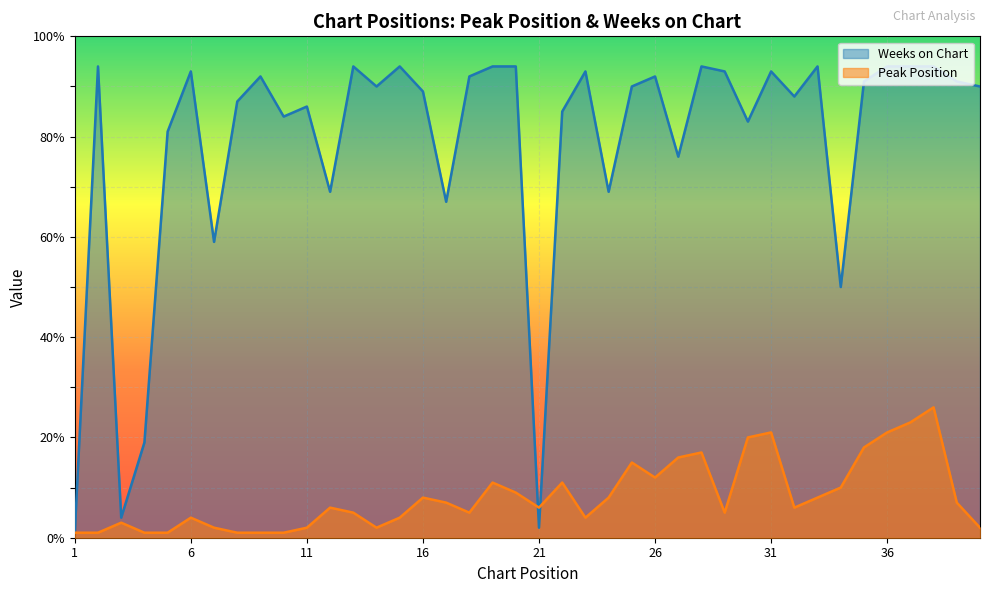

At which category does Peak Position reach its first local valley?

14